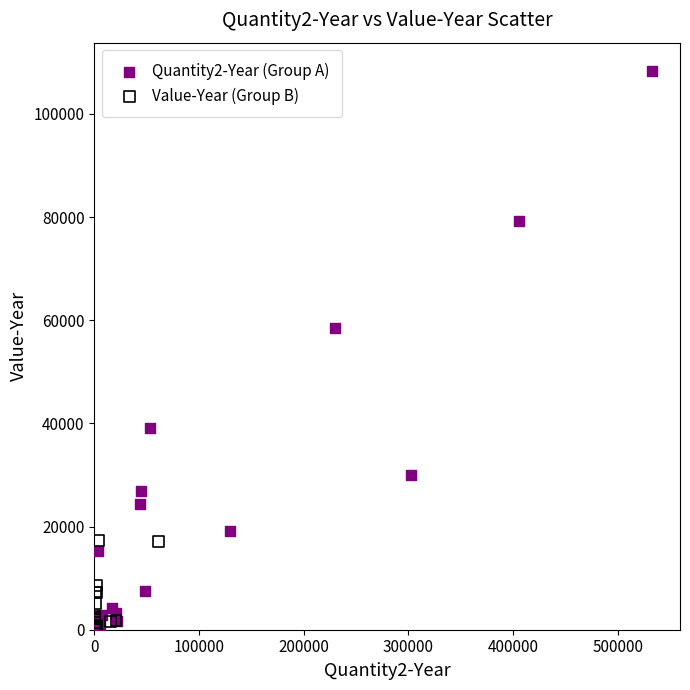

What are all the series names shown in the legend?

Quantity2-Year (Group A), Value-Year (Group B)